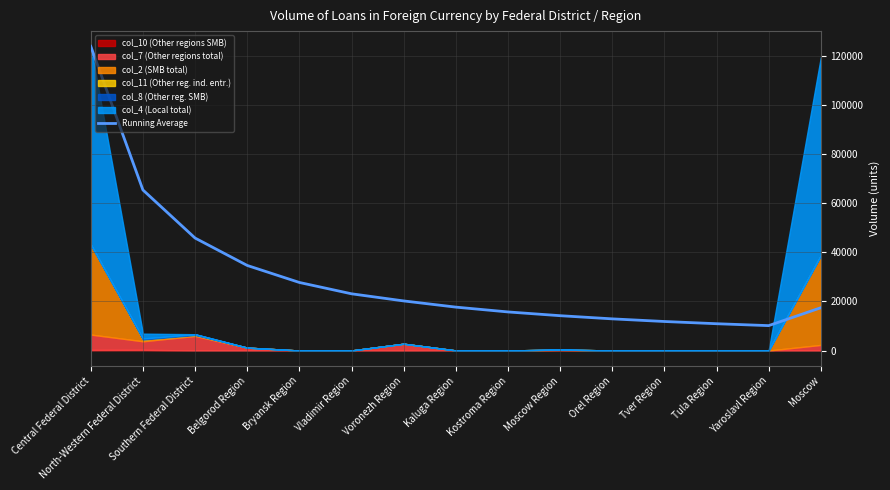

Reading left to right, list all the values displayed in this chart.

Central Federal District=123979.0	North-Western Federal District=65426.0	Southern Federal District=45830.0	Belgorod Region=34664.5	Bryansk Region=27731.6	Vladimir Region=23114.3	Voronezh Region=20207.0	Kaluga Region=17685.4	Kostroma Region=15720.3	Moscow Region=14188.5	Orel Region=12898.6	Tver Region=11823.8	Tula Region=10916.7	Yaroslavl Region=10139.3	Moscow=17429.0